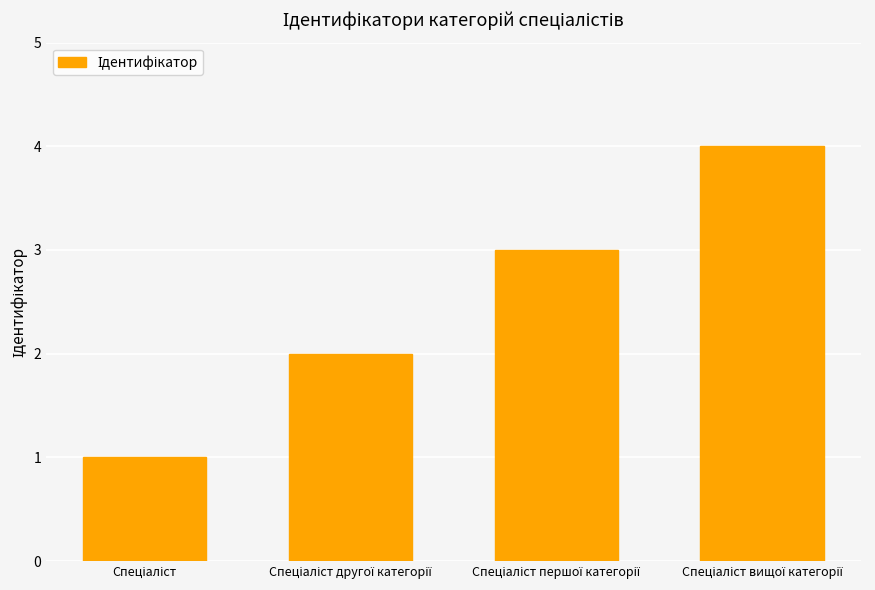

Count the number of categories in the chart.

4